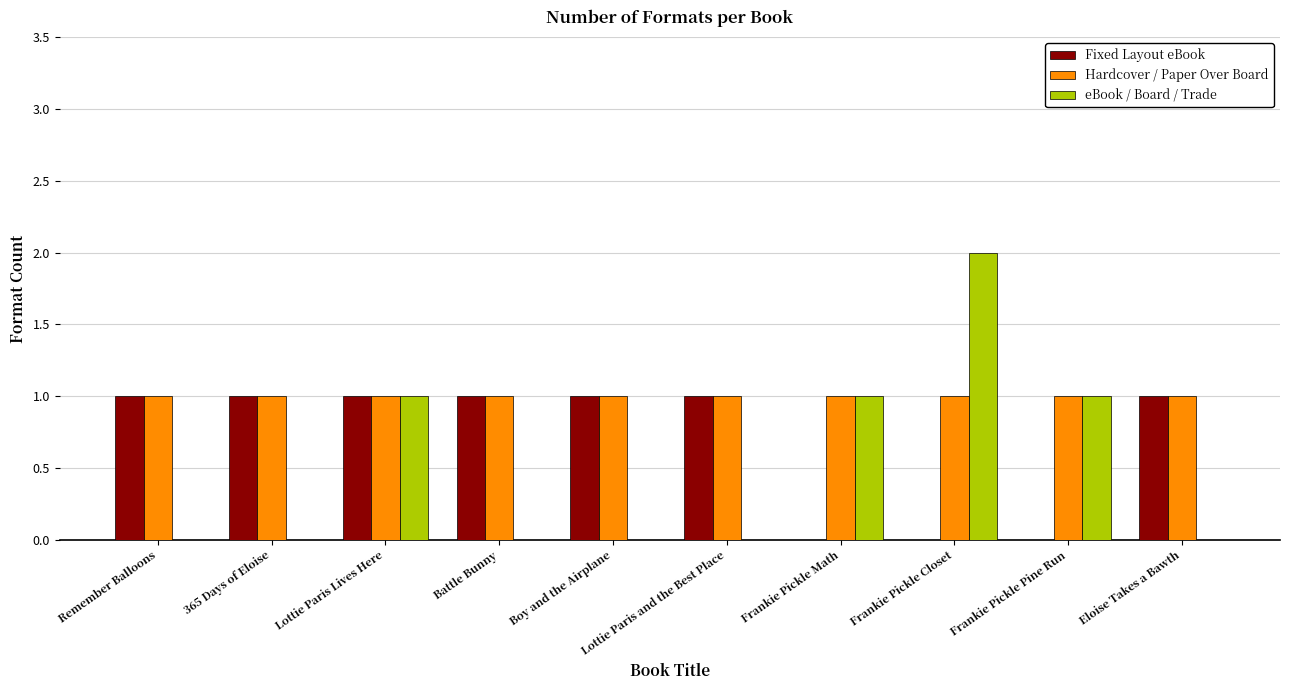

Is the value of eBook / Board / Trade at Lottie Paris and the Best Place greater than the value of Fixed Layout eBook at Boy and the Airplane?

No